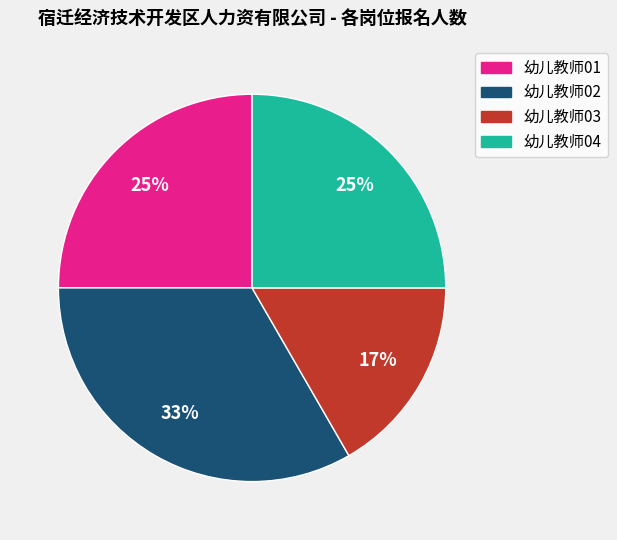

Count the number of slices in the pie.

4